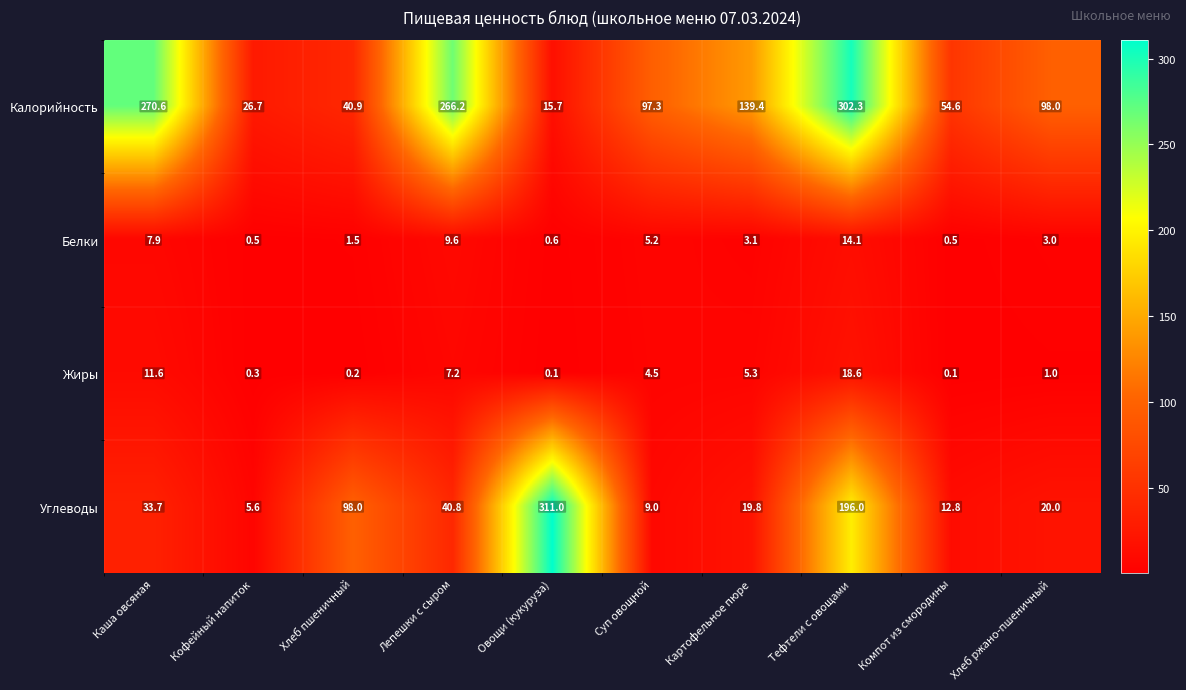

What is the sum of the Углеводы values at Хлеб ржано-пшеничный and Компот из смородины?

32.8